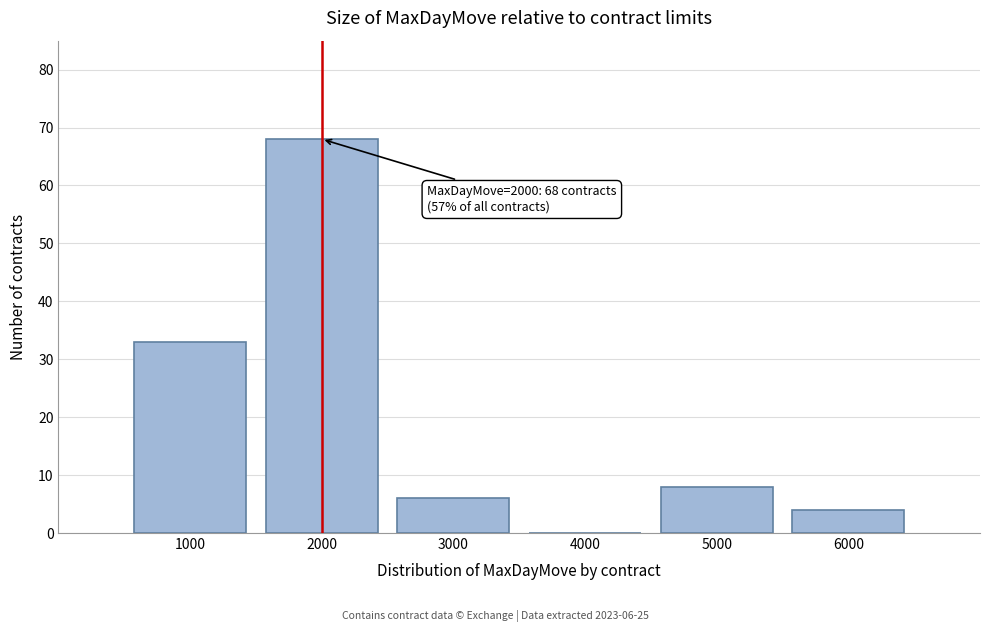

Over which range of the x-axis is the bar tallest?

1500 to 2500